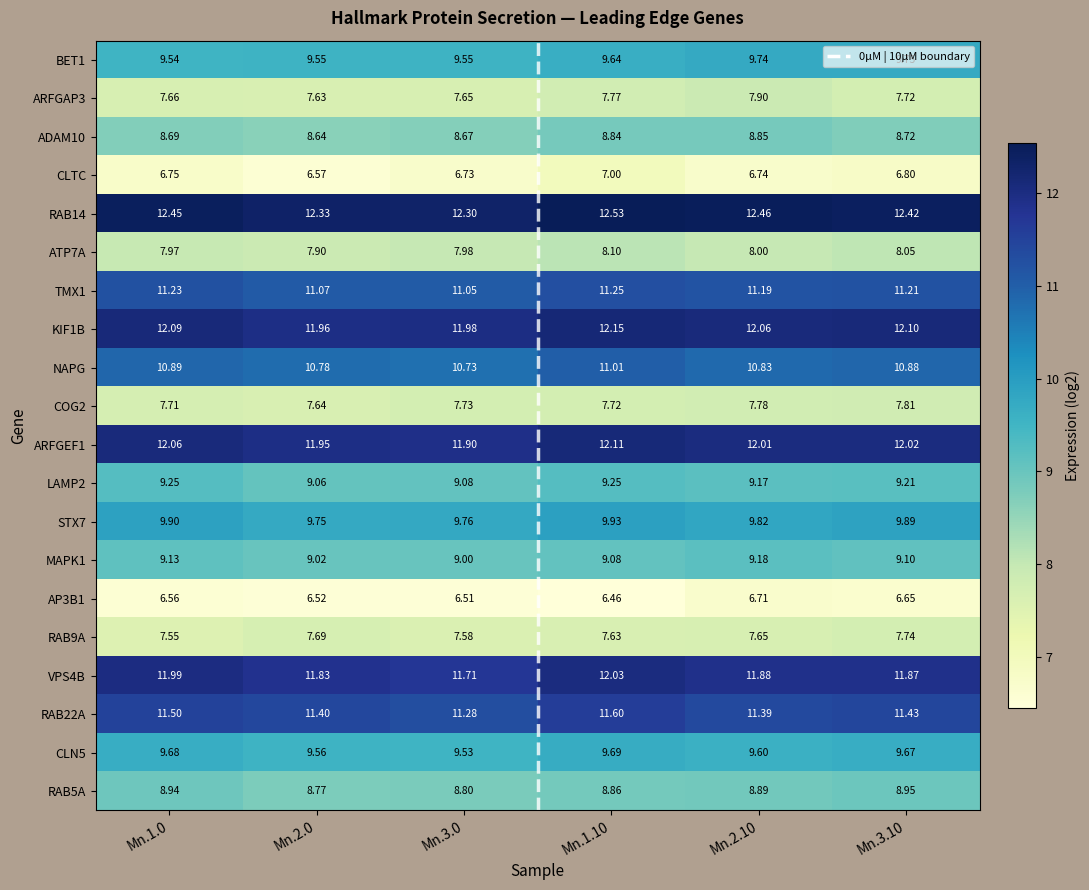

Read the ADAM10 value at Mn.1.0.

8.7